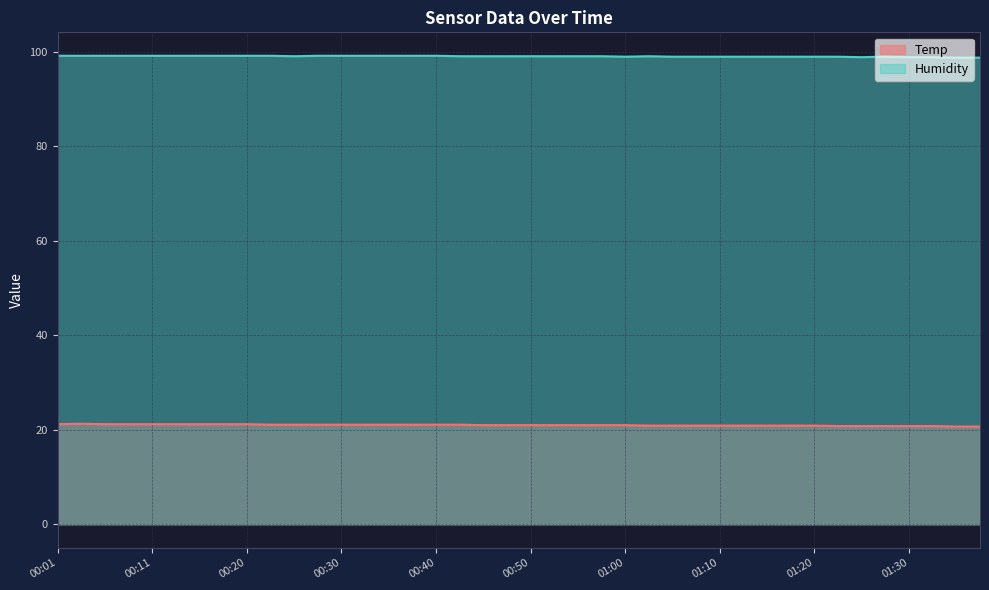

List the labels in order of Humidity value, largest first.

00:01, 00:03, 00:06, 00:08, 00:11, 00:13, 00:16, 00:18, 00:20, 00:23, 00:28, 00:30, 00:33, 00:35, 00:37, 00:40, 00:25, 00:42, 00:45, 00:48, 00:50, 00:53, 00:55, 00:58, 01:03, 01:00, 01:05, 01:08, 01:10, 01:13, 01:15, 01:18, 01:20, 01:23, 01:28, 01:25, 01:30, 01:33, 01:35, 01:38